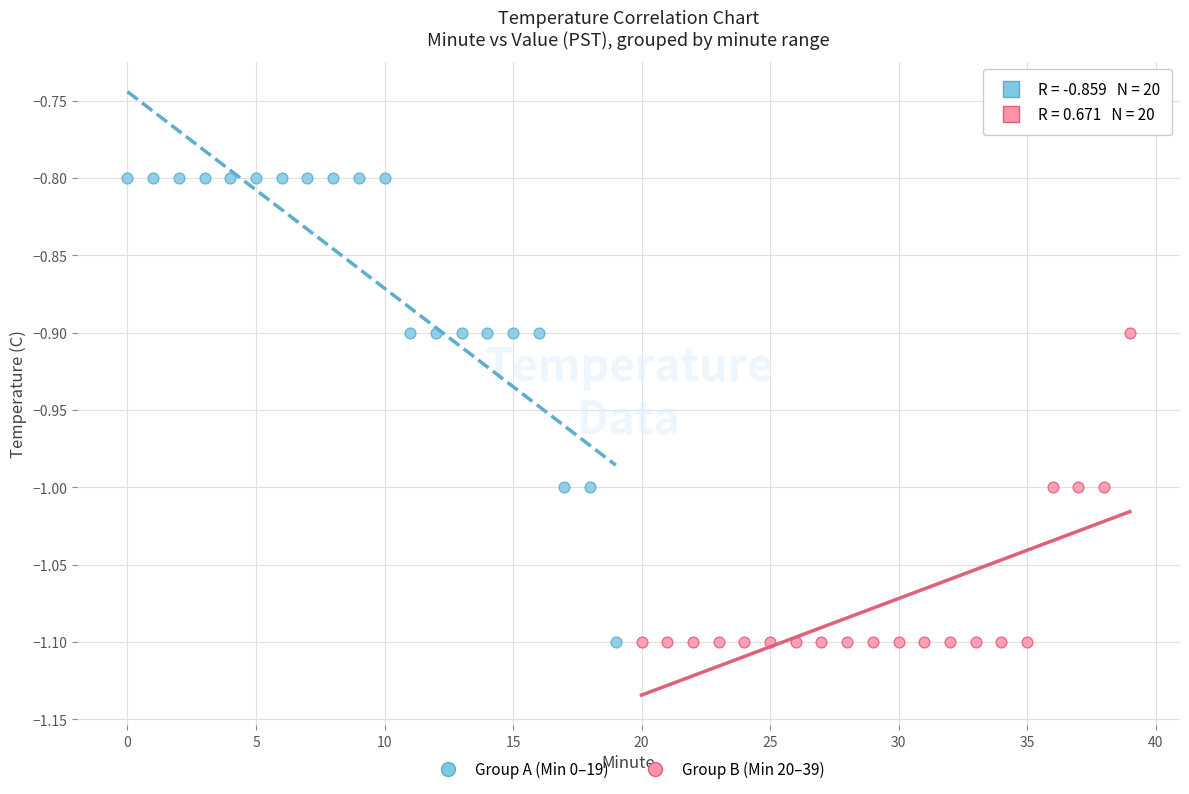

Which series has the widest spread of Y values?

Group A (Min 0–19)